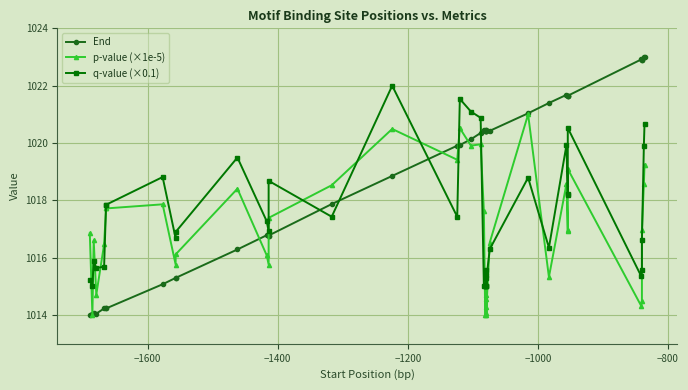

Is this an area chart (filled region under the line)?

No